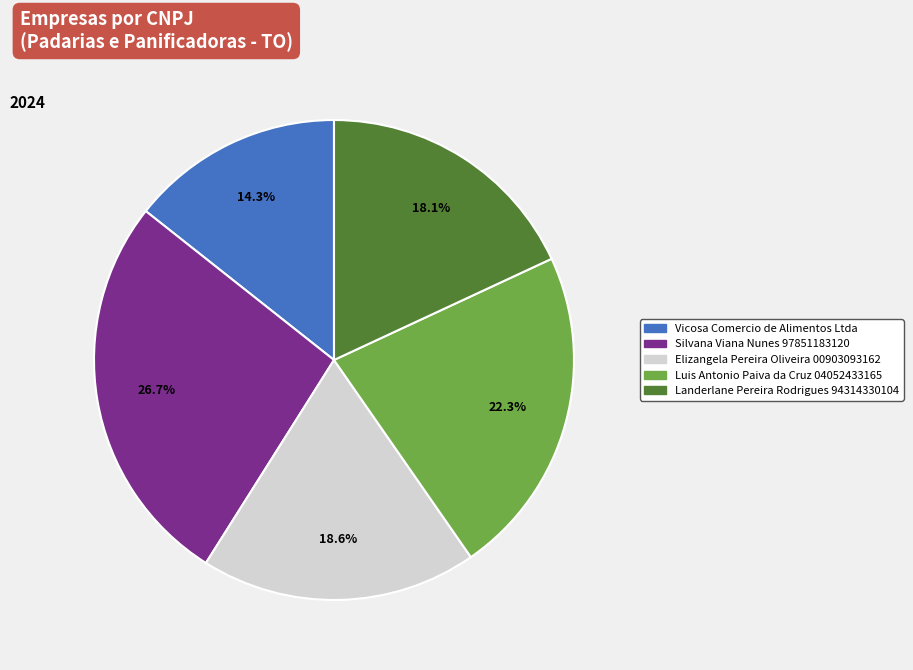

To the nearest percent, what is the combined percentage of Elizangela Pereira Oliveira 00903093162 and Vicosa Comercio de Alimentos Ltda?

33%